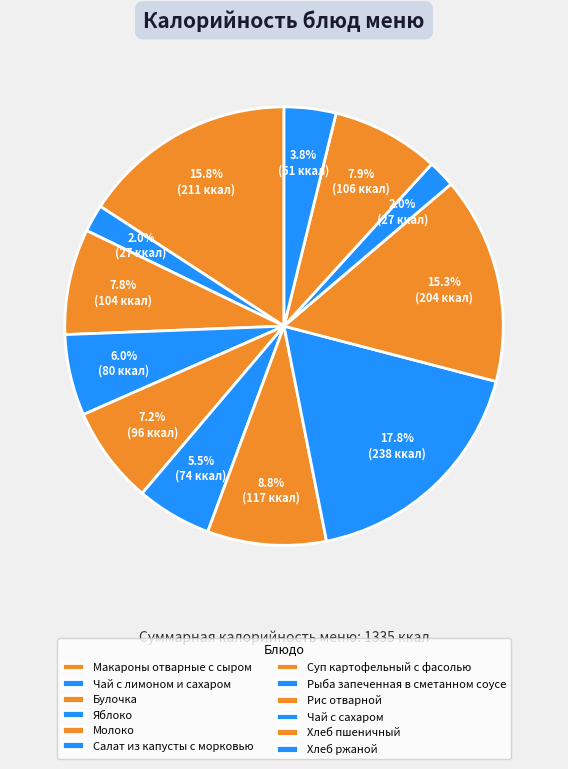

Count the number of slices in the pie.

12